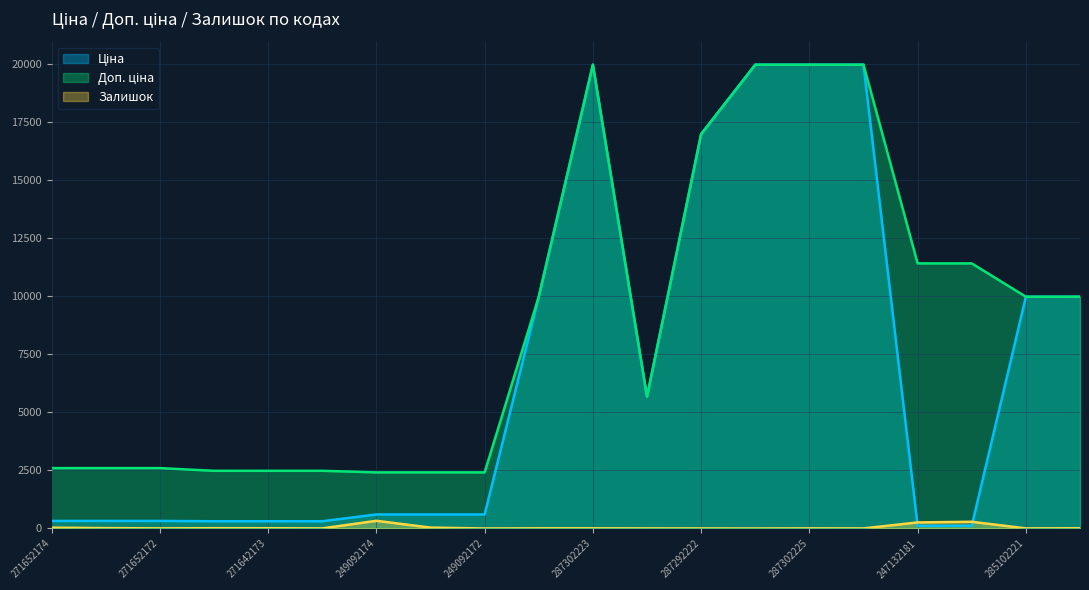

Between which two adjacent categories do Ціна and Залишок first intersect?

287302224 and 247132181